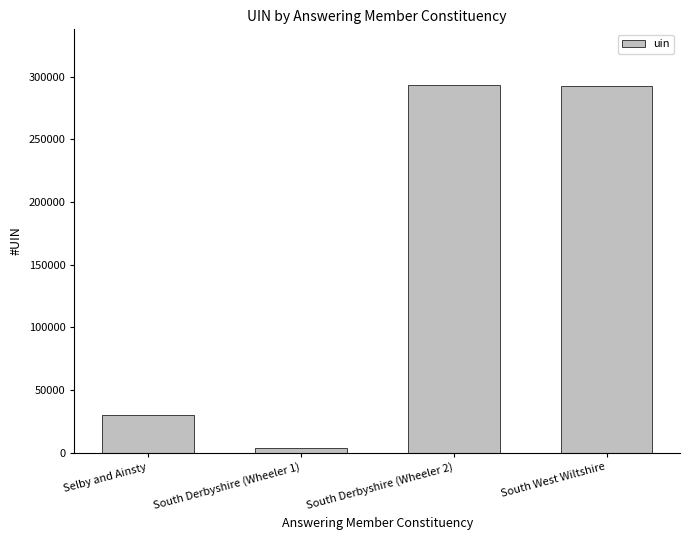

Count the number of categories in the chart.

4